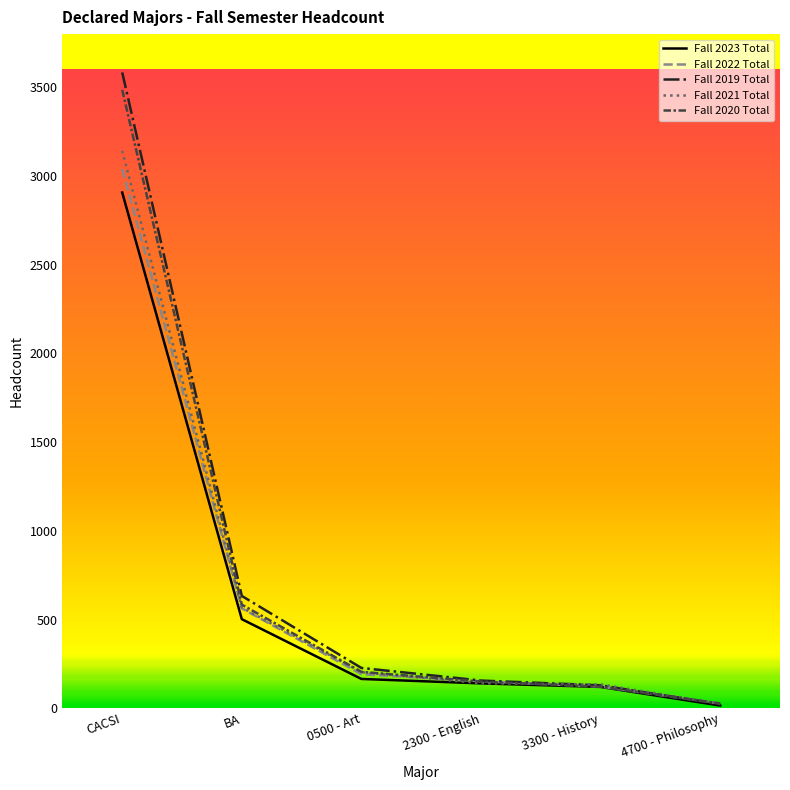

Which category has the highest value in the Fall 2020 Total series?

CACSI